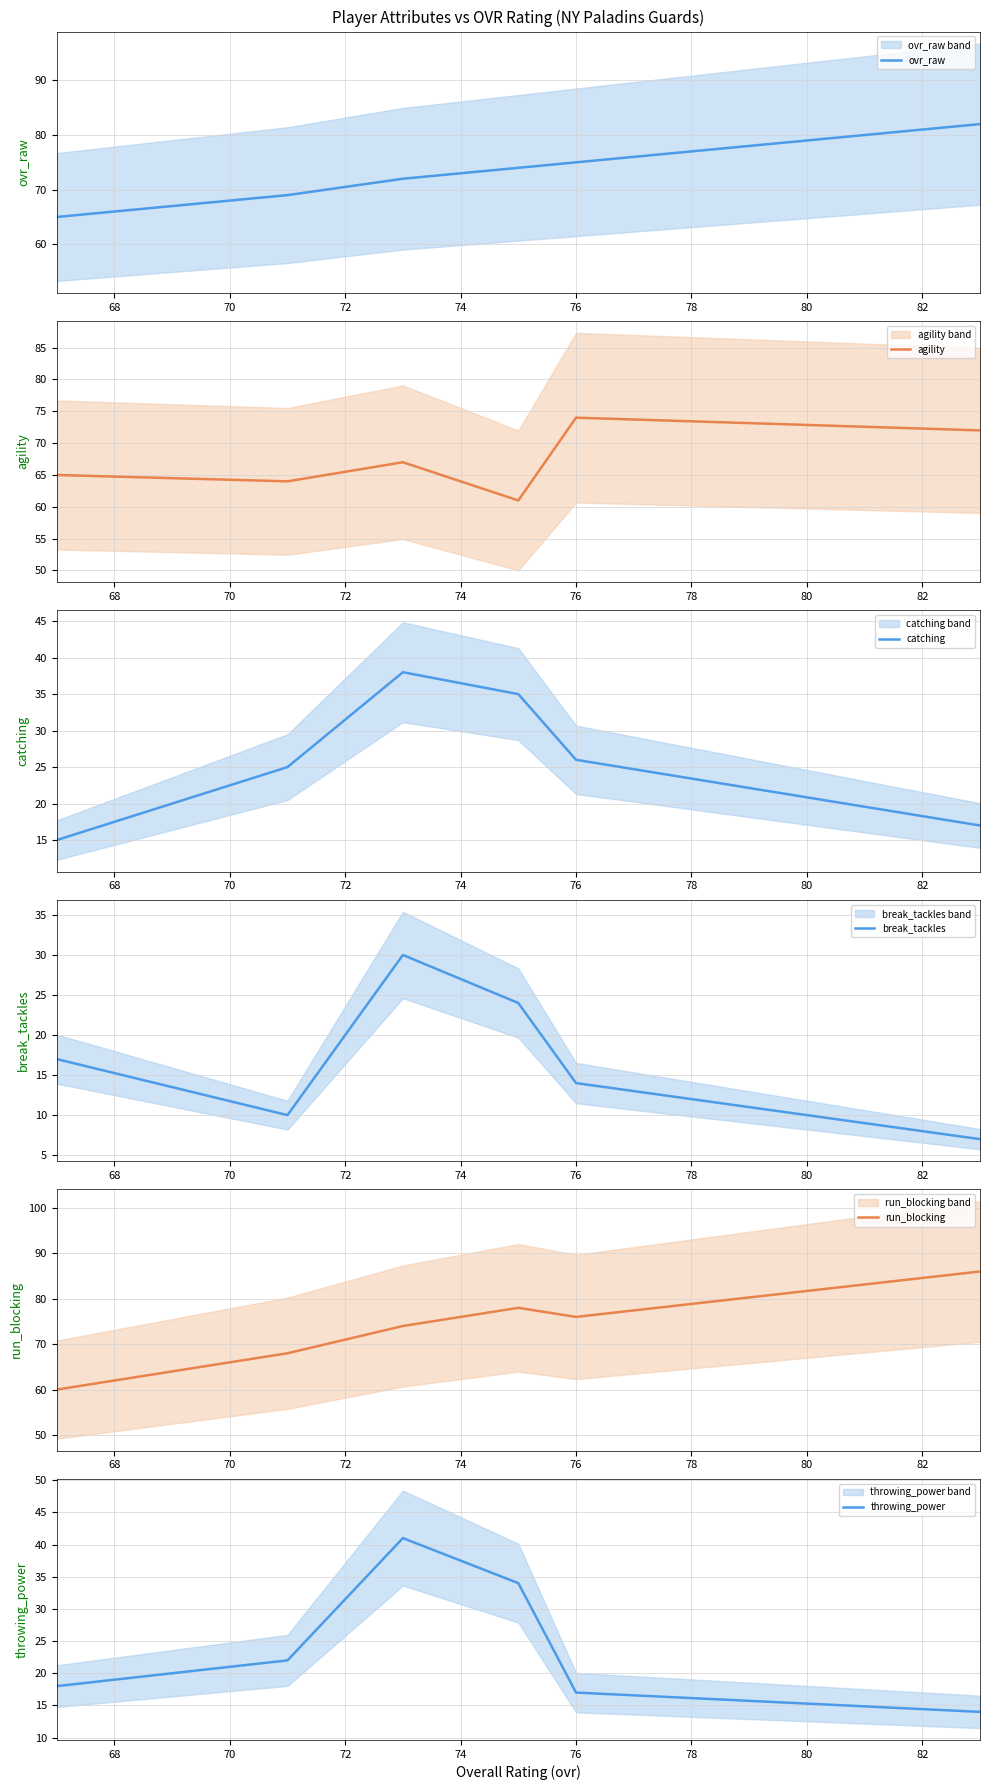

What is the value of the run_blocking point at the 4th from the left?

78